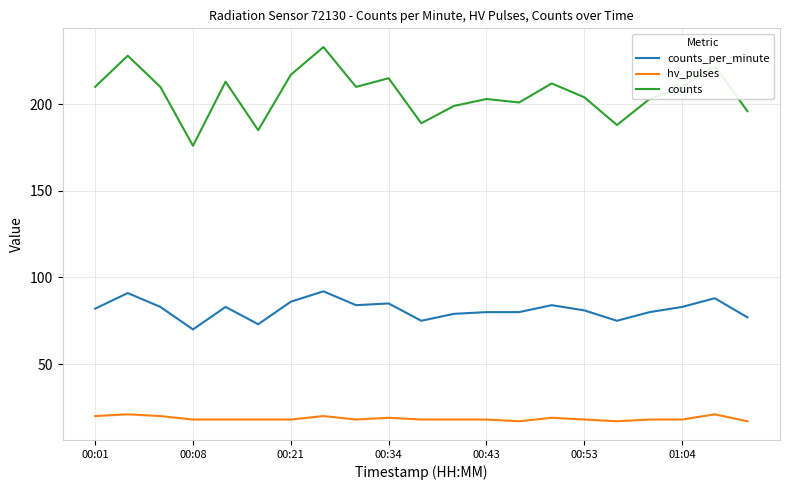

What is the difference between the maximum and minimum values in the counts series?

57